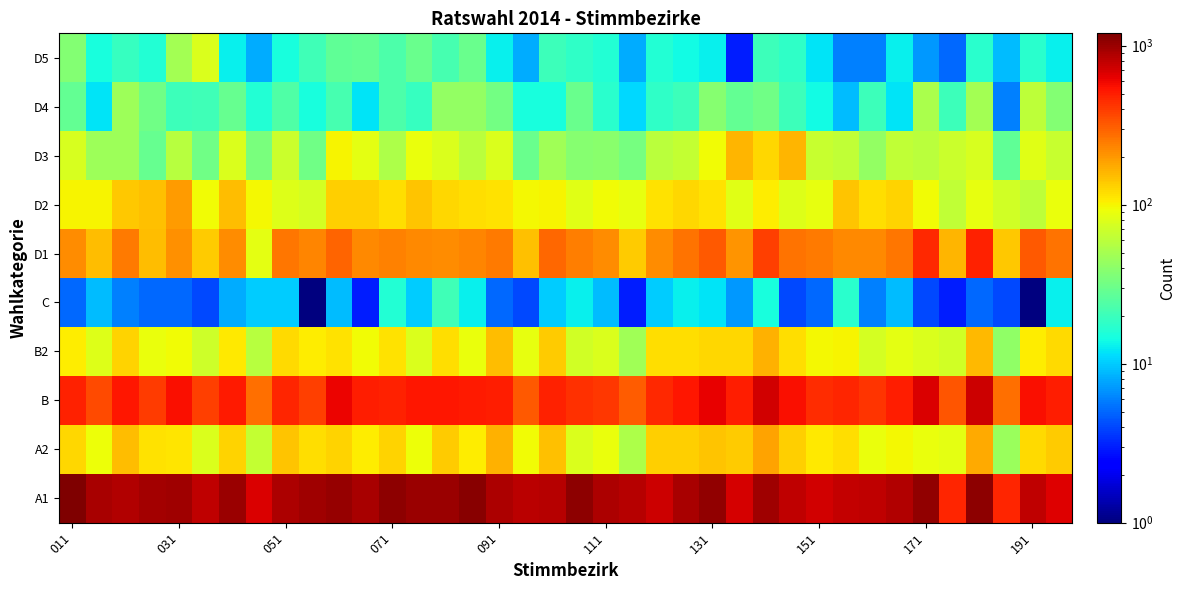

What is the greatest value displayed?

1196